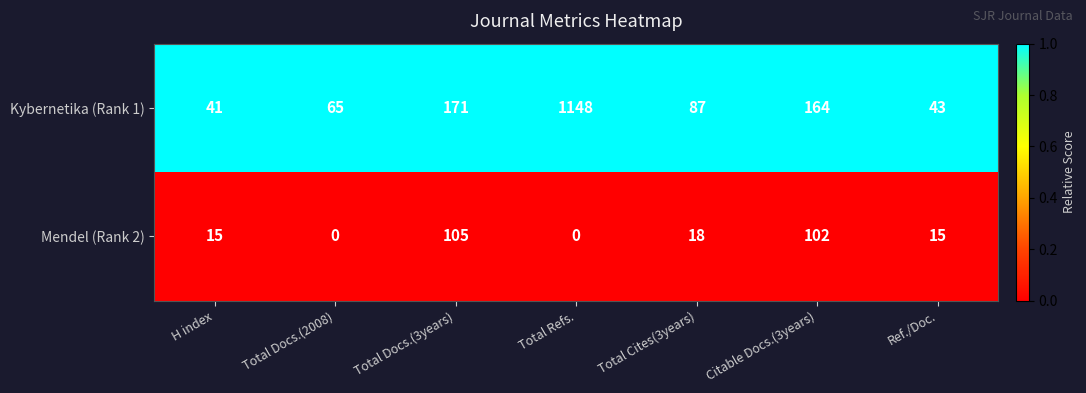

At which category is the sum across all series the highest?

Total Refs.